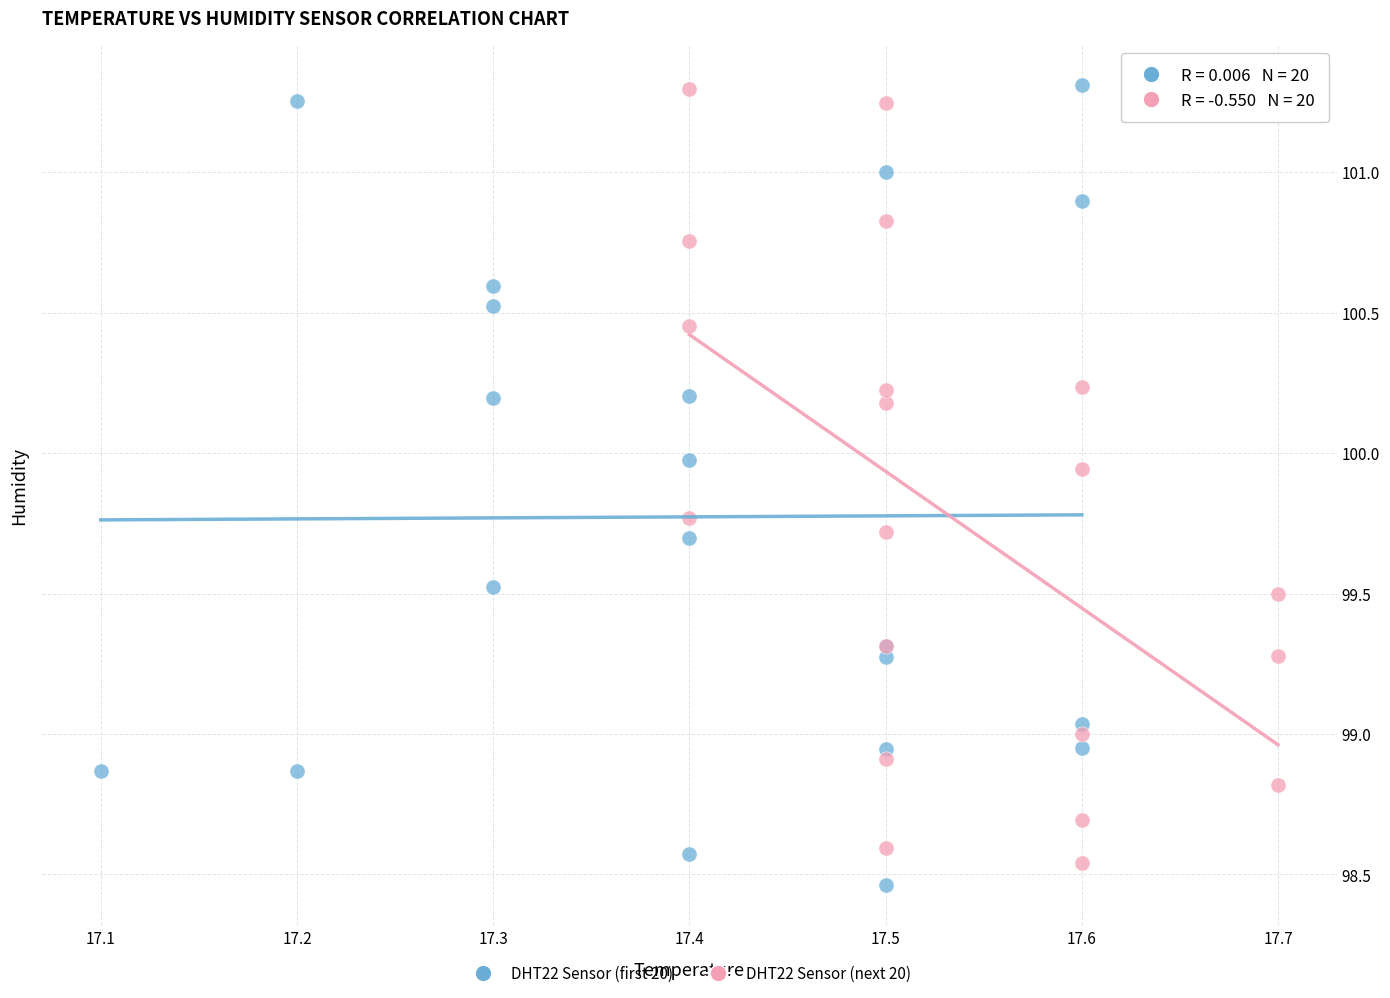

Which series has the largest Y range (max minus min)?

DHT22 Sensor (first 20)